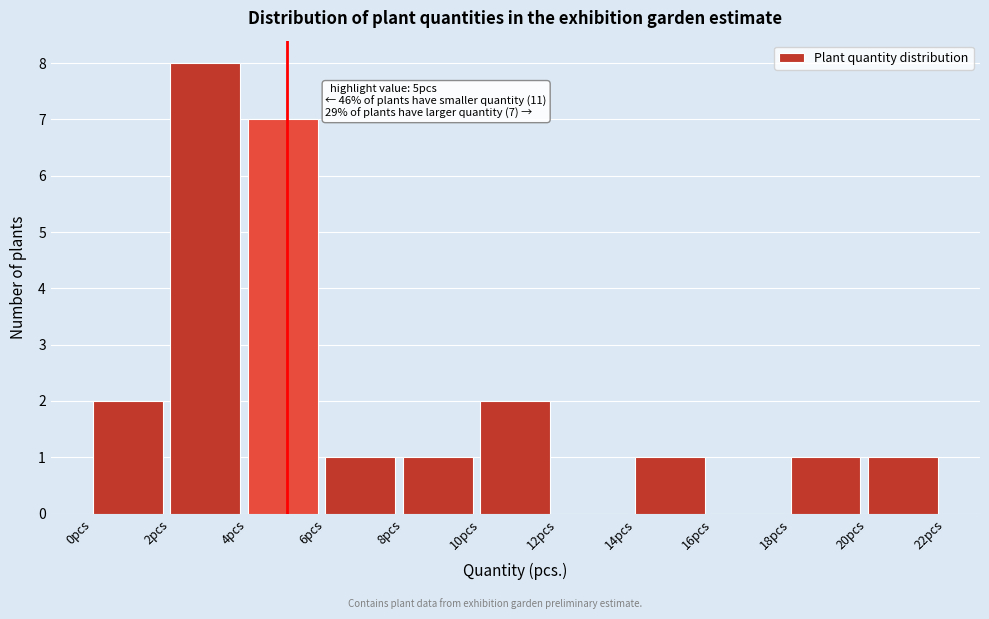

Which range on the x-axis has the tallest bar?

2 to 4